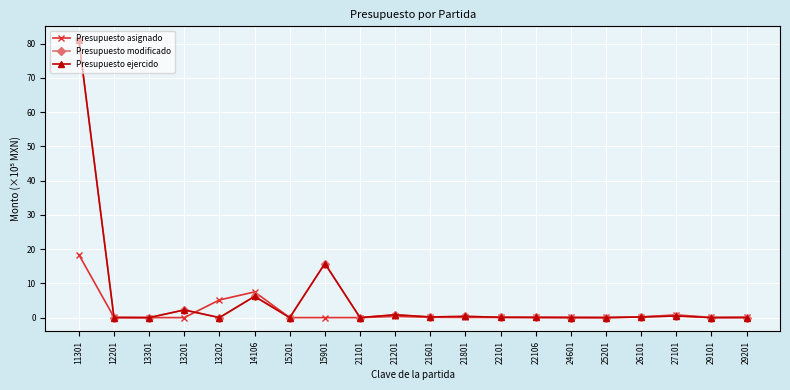

Where is the first local maximum for Presupuesto modificado?

13201